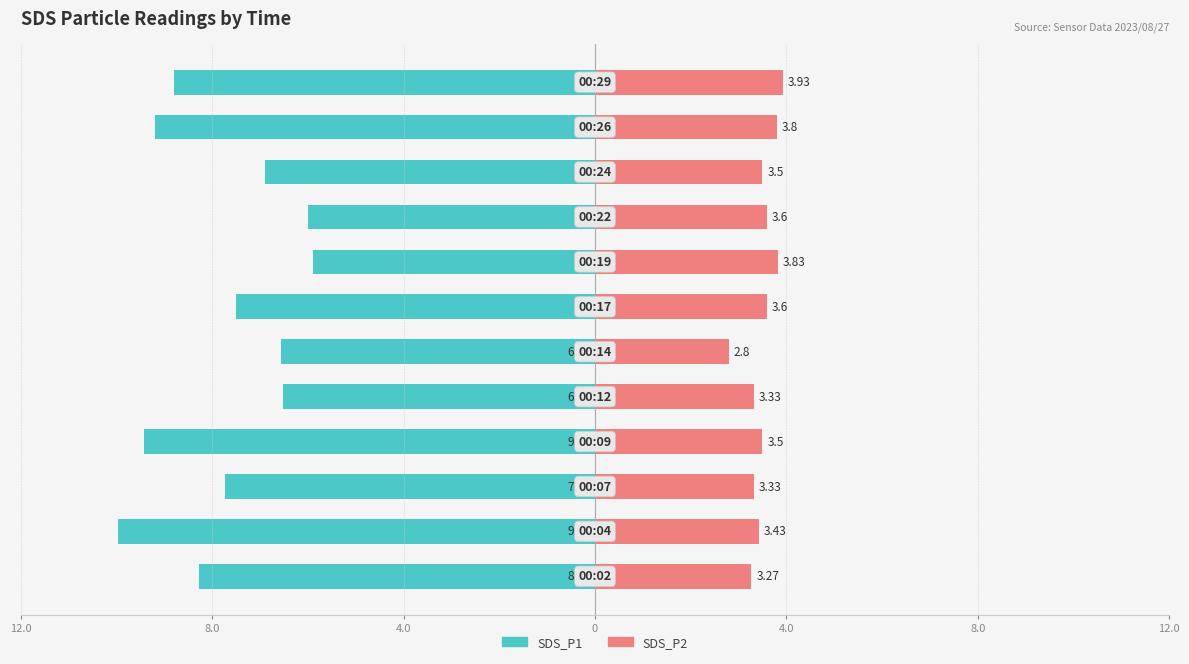

What is the lowest value of the SDS_P1 series?

-10.0